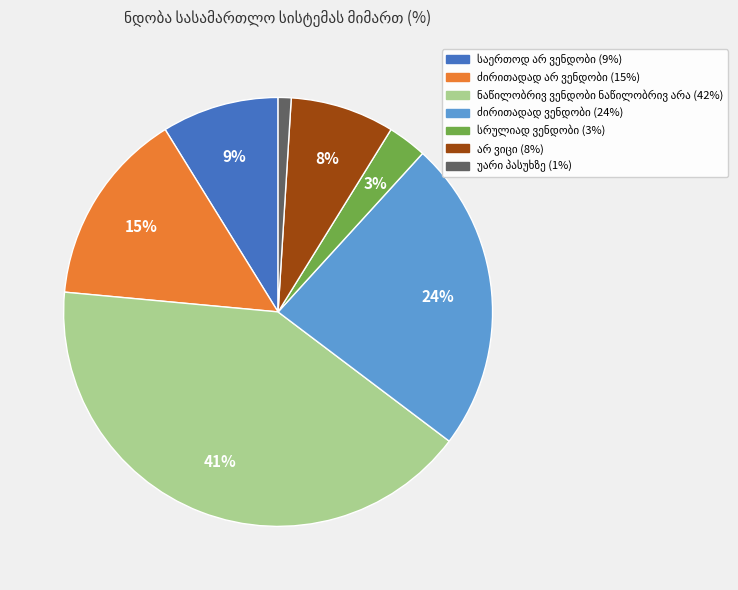

To the nearest percent, what is the average slice percentage?

14%